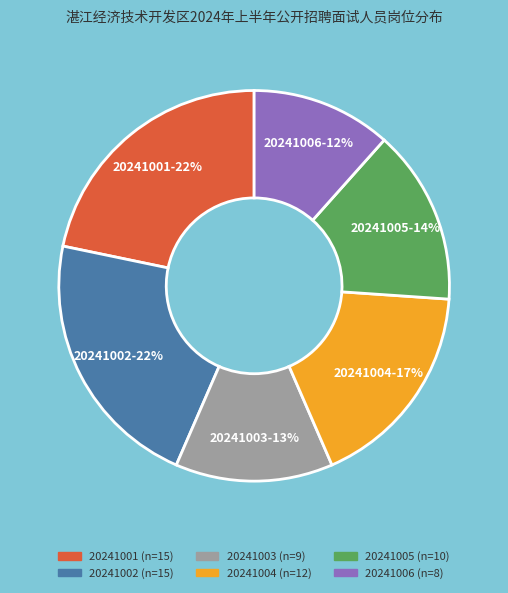

Do 20241003 and 20241006 together represent more than half of the pie?

No